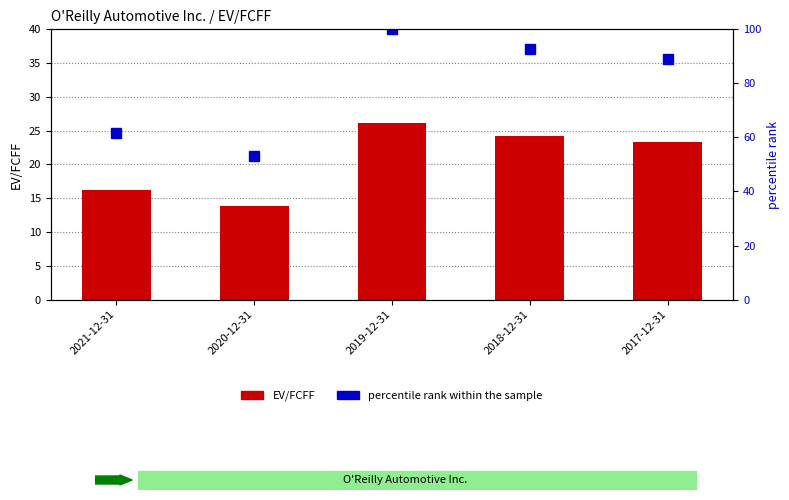

Between 2020-12-31 and 2017-12-31, which series saw the biggest shift?

percentile rank within the sample